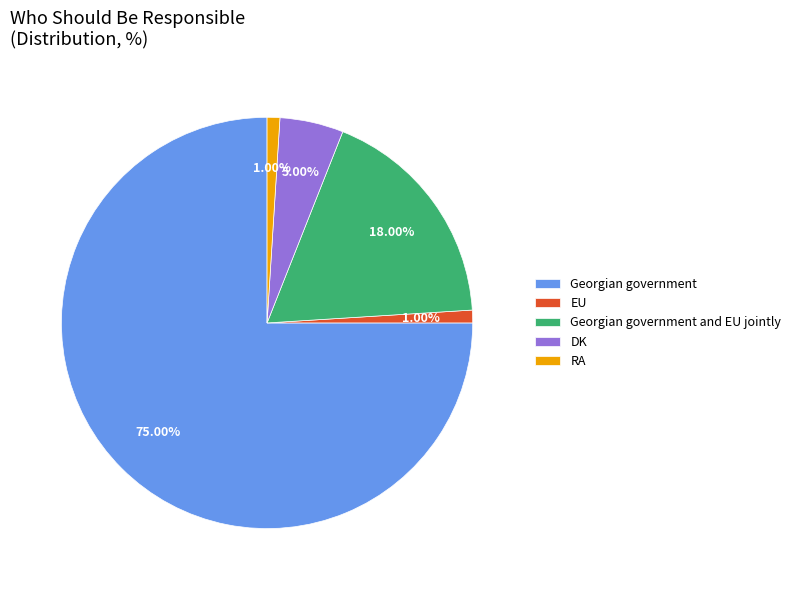

To the nearest percent, what is the combined percentage of EU and DK?

6%